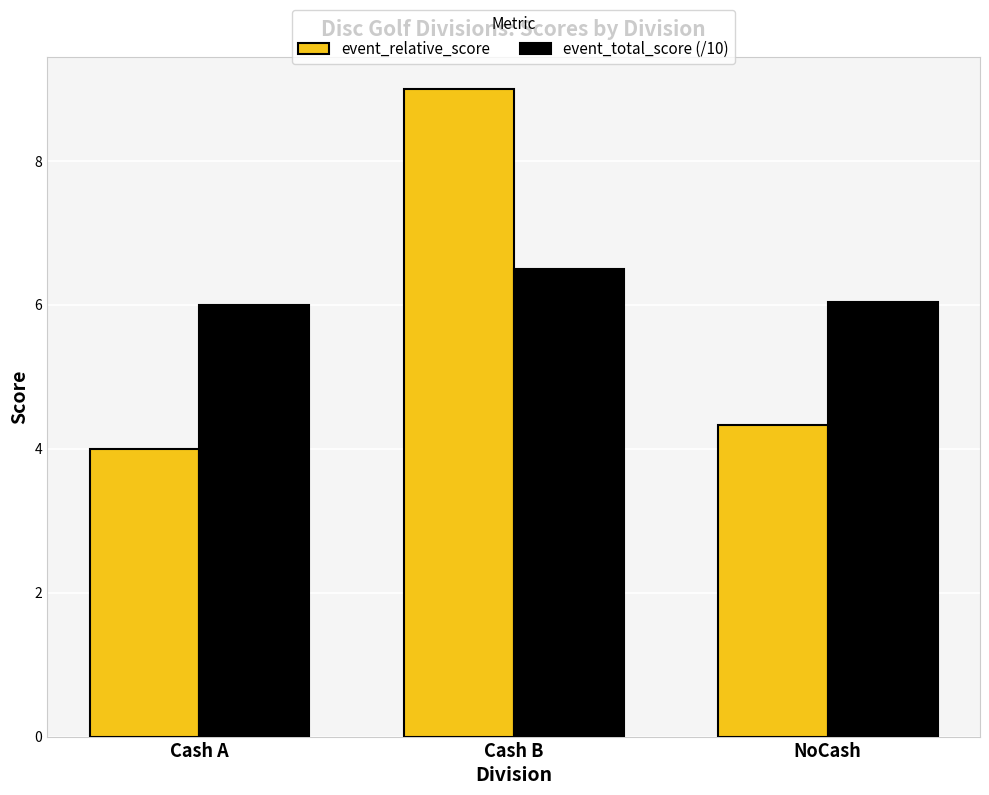

Rank the series by their average value, from lowest to highest.

event_relative_score, event_total_score (/10)